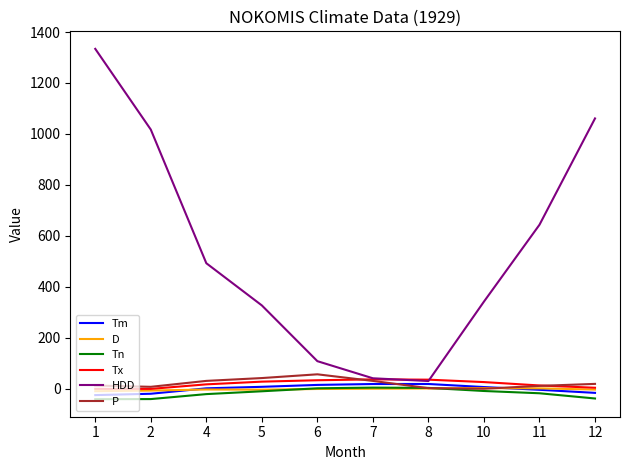

What is the highest value of the HDD series?

1334.0